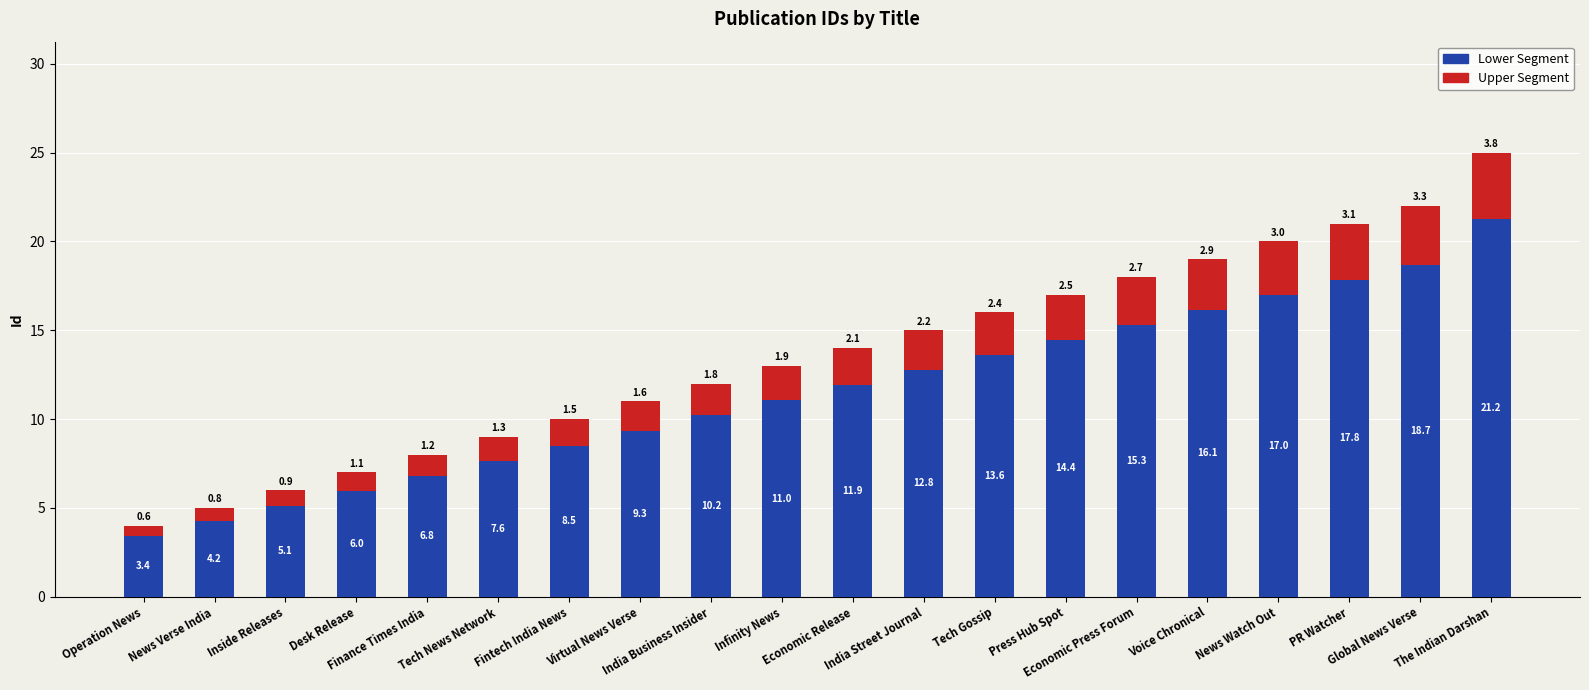

How many bars are there in total?

20